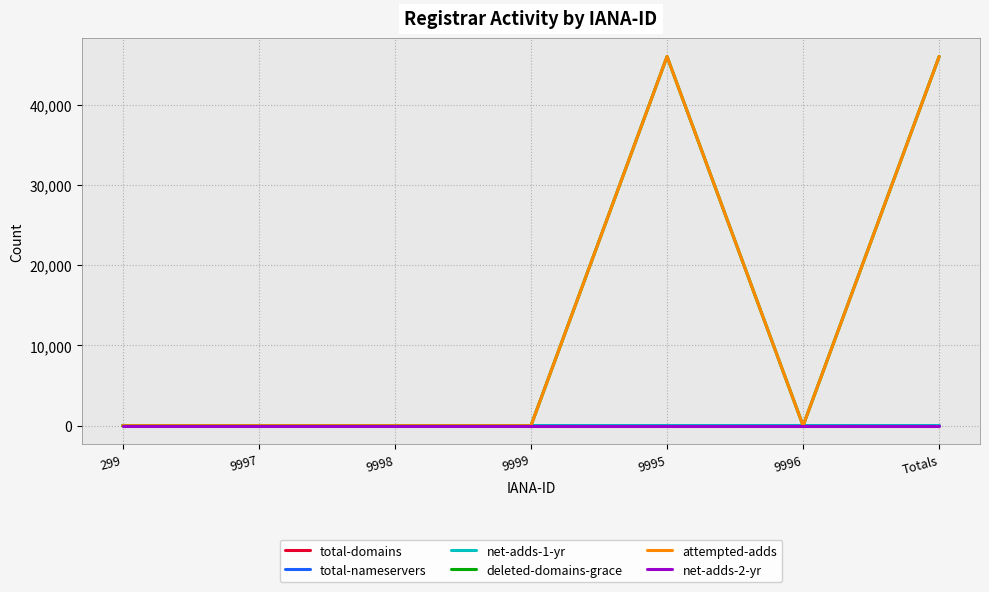

The value of attempted-adds at 9996 is 0. True or false?

True